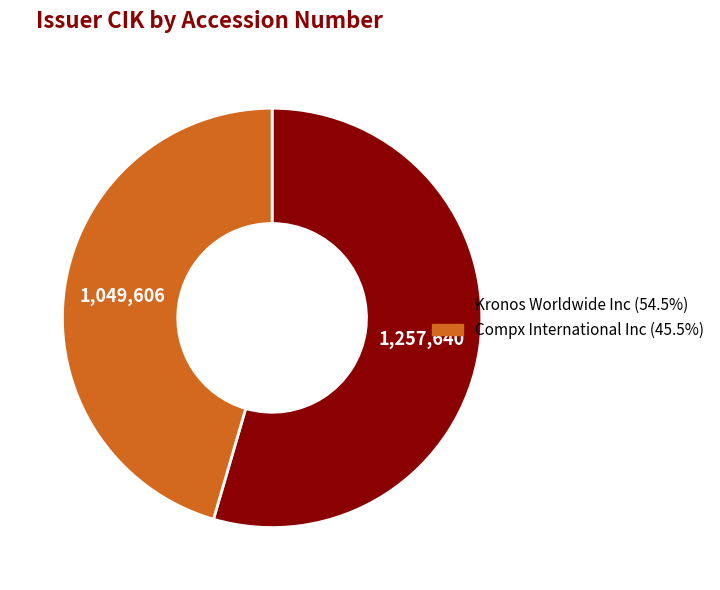

Is there any slice that represents more than half of the pie?

Yes